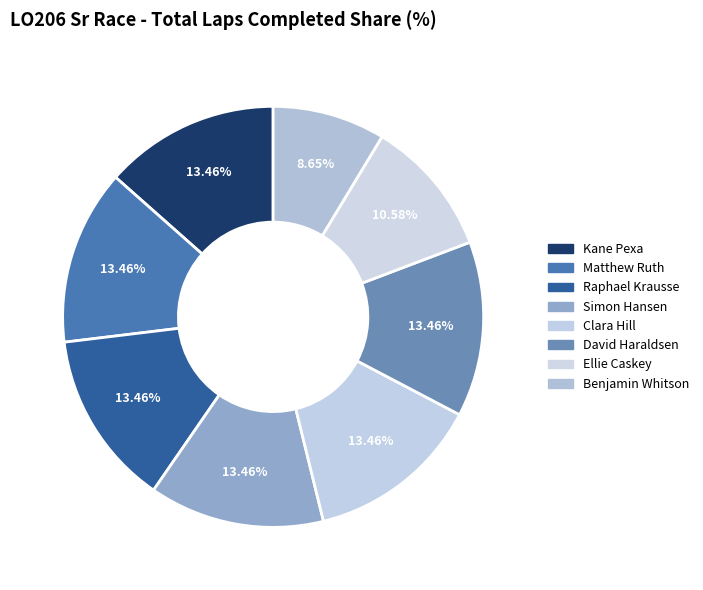

True or false: Simon Hansen accounts for 13% of the total.

True